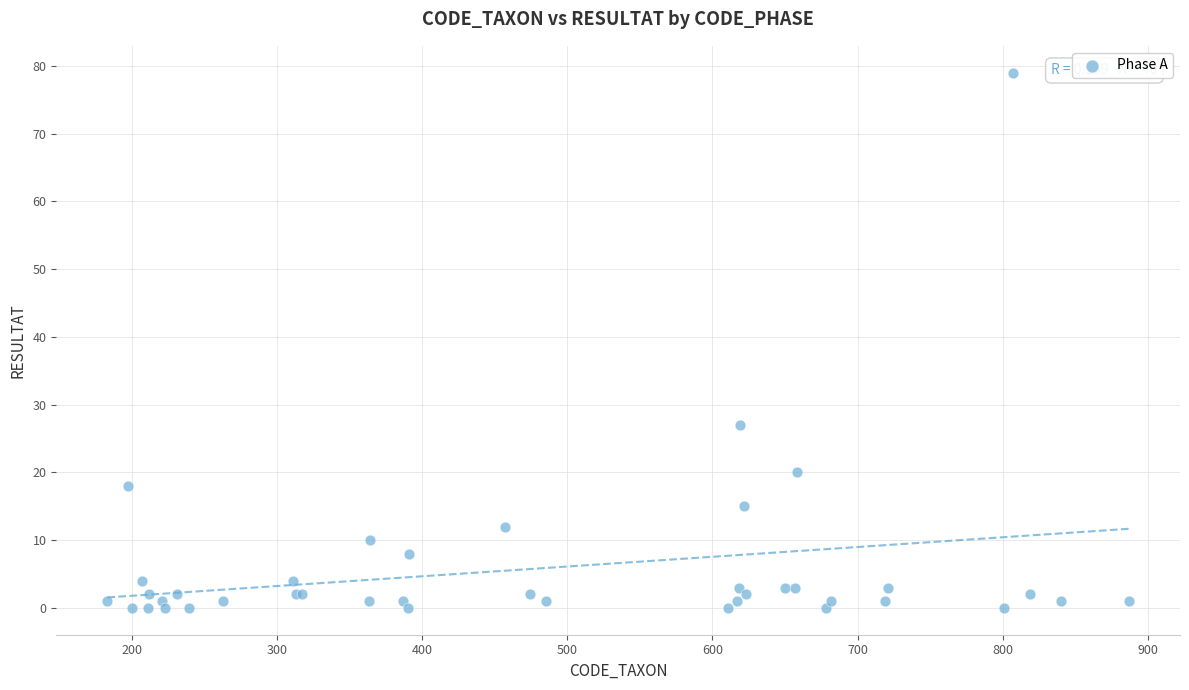

What Y value in the scatter plot is closest to 39?

27